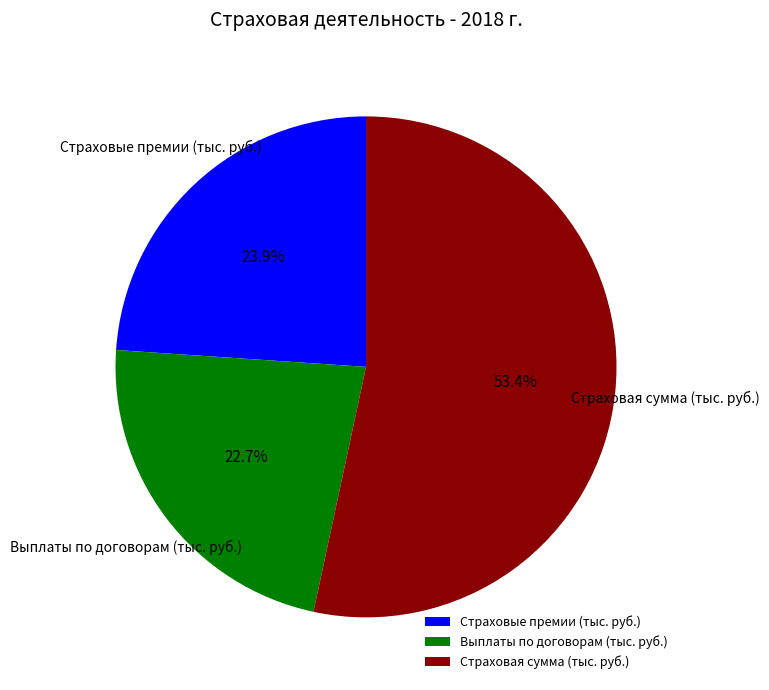

Does any single category account for the majority?

Yes